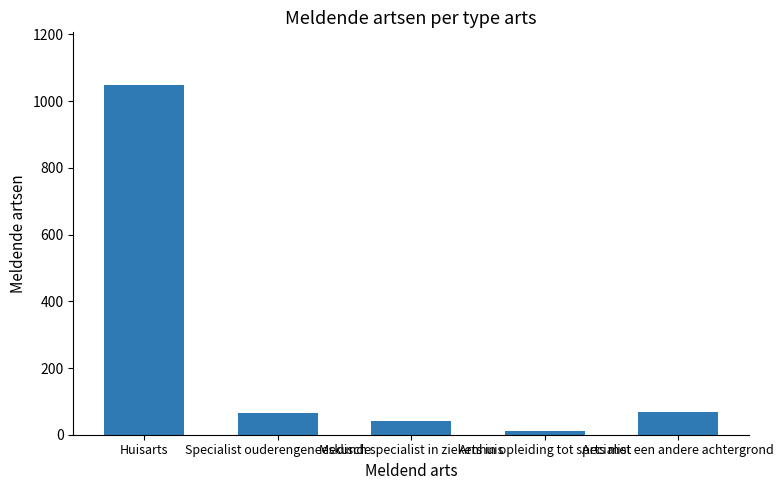

What is the ratio of the value at Specialist ouderengeneeskunde to the value at Arts in opleiding tot specialist?

6.5